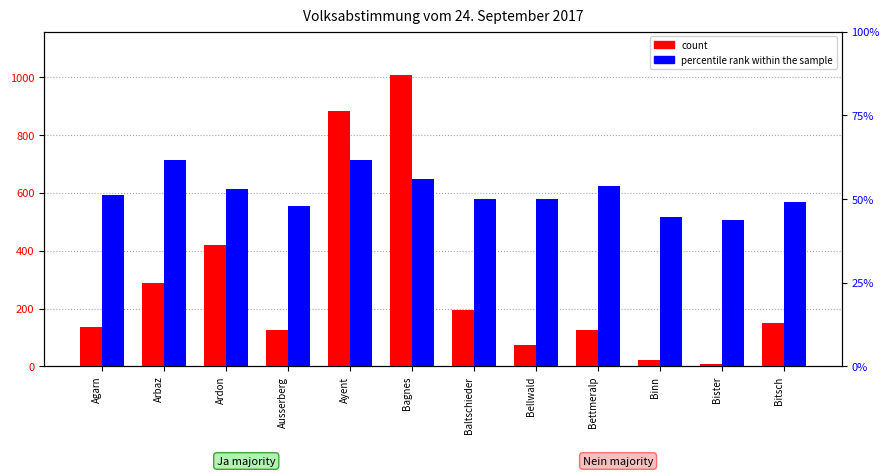

What is the difference between the percentile rank within the sample values at Ardon and Bister?

9.2